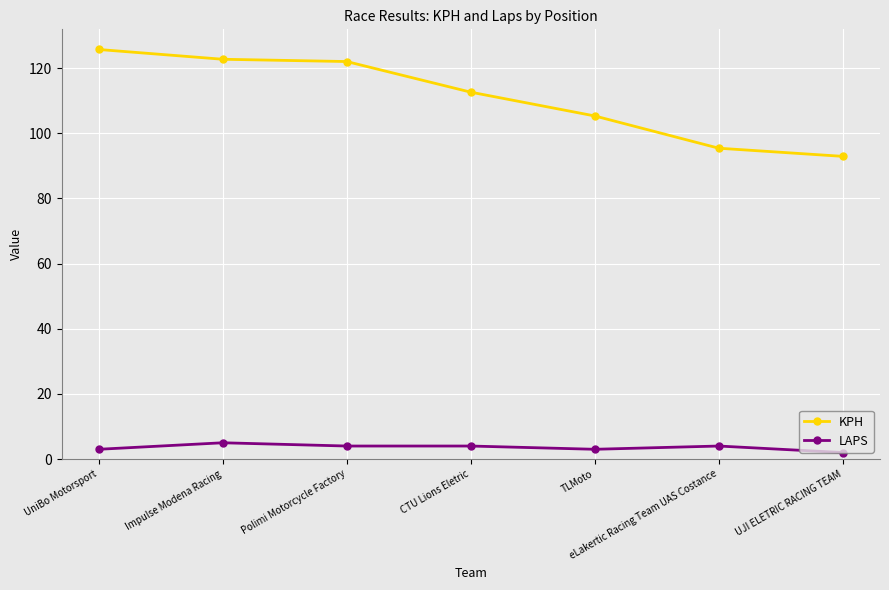

List the series in order of their peak value, highest first.

KPH, LAPS